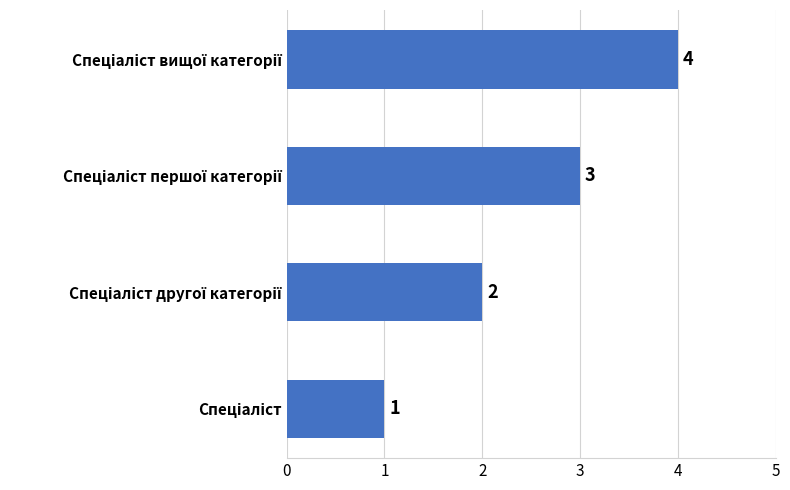

How many bars are there in total?

4